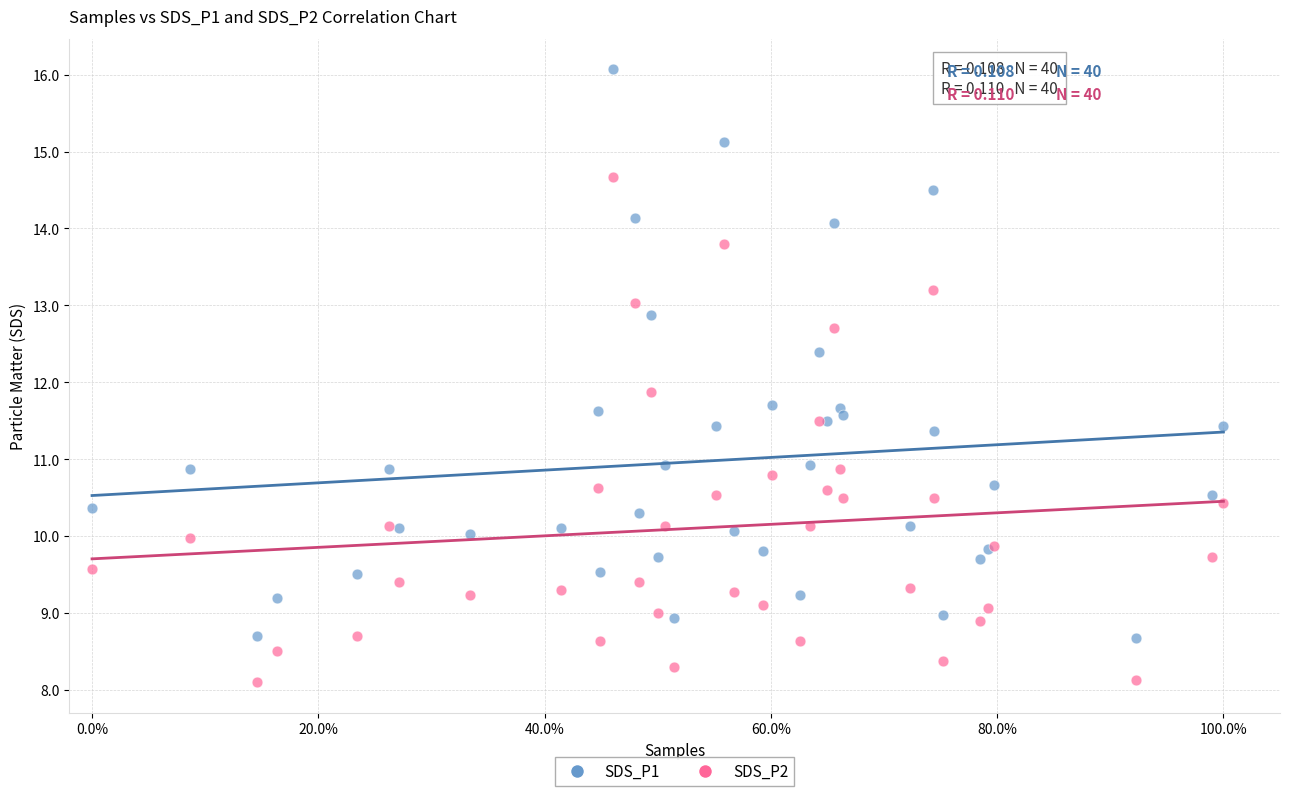

Which series contains the lowest Y value?

SDS_P2